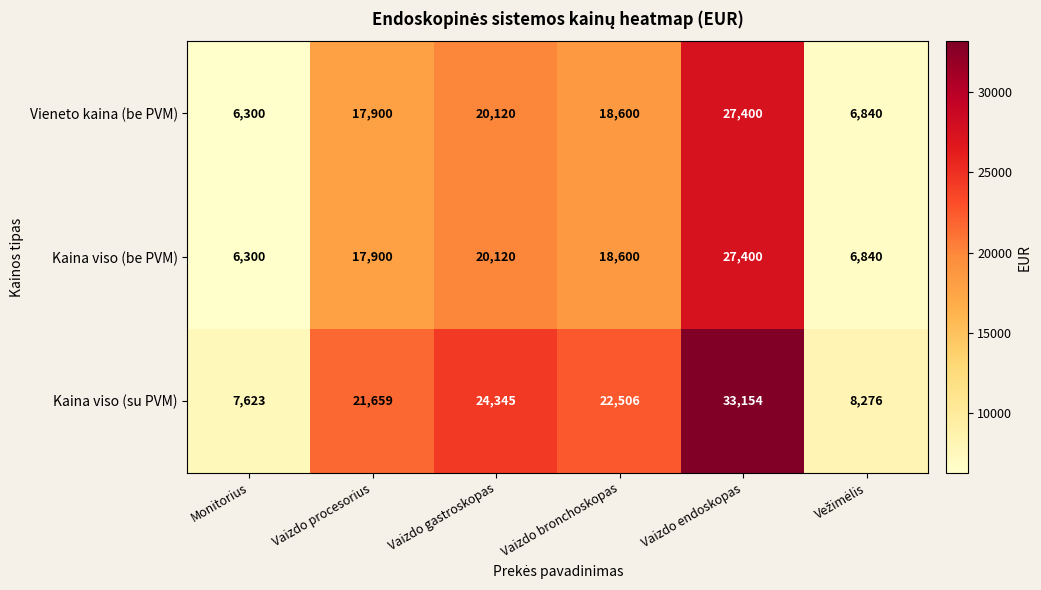

What is the minimum value shown in the chart?

6300